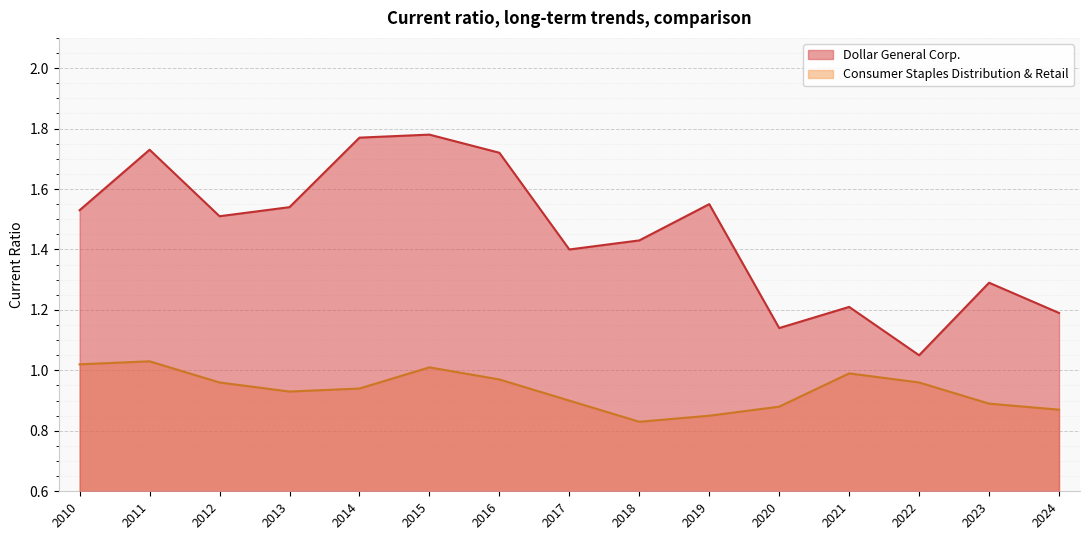

Which series has the largest total across all categories?

Dollar General Corp.